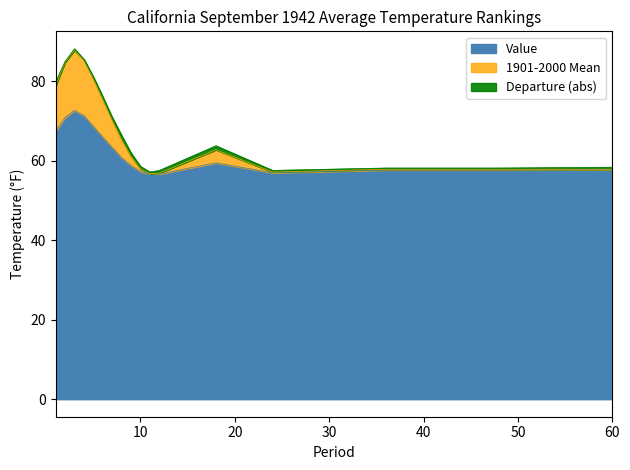

Does the chart display data point markers on the line(s)?

No